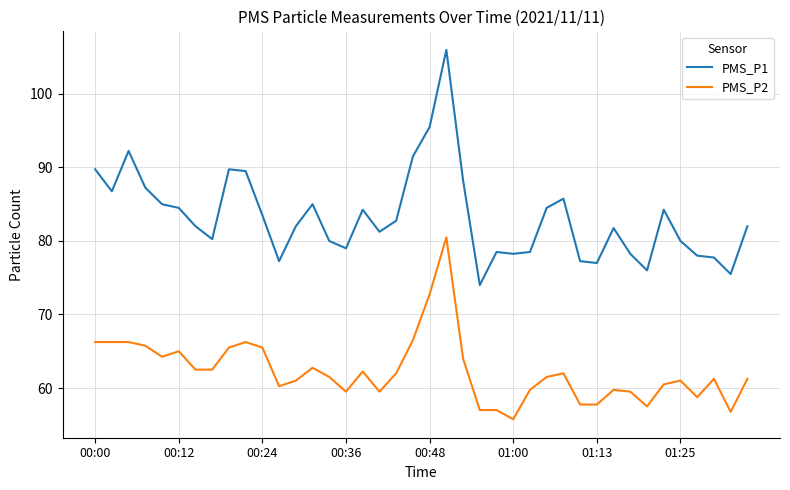

Which series has the widest spread of values?

PMS_P1